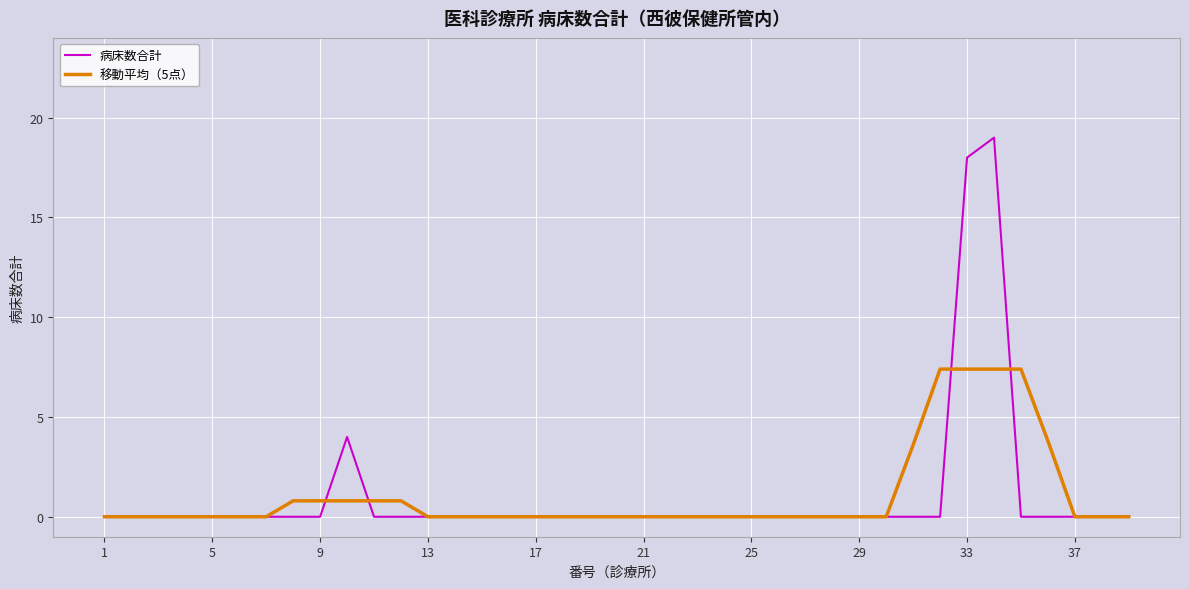

What is the maximum value for 病床数合計?

19.0